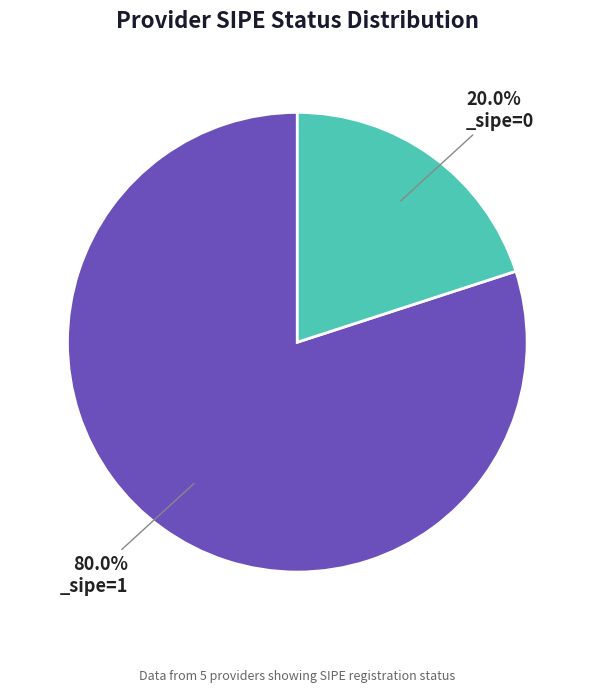

Is there a majority slice in this chart?

Yes